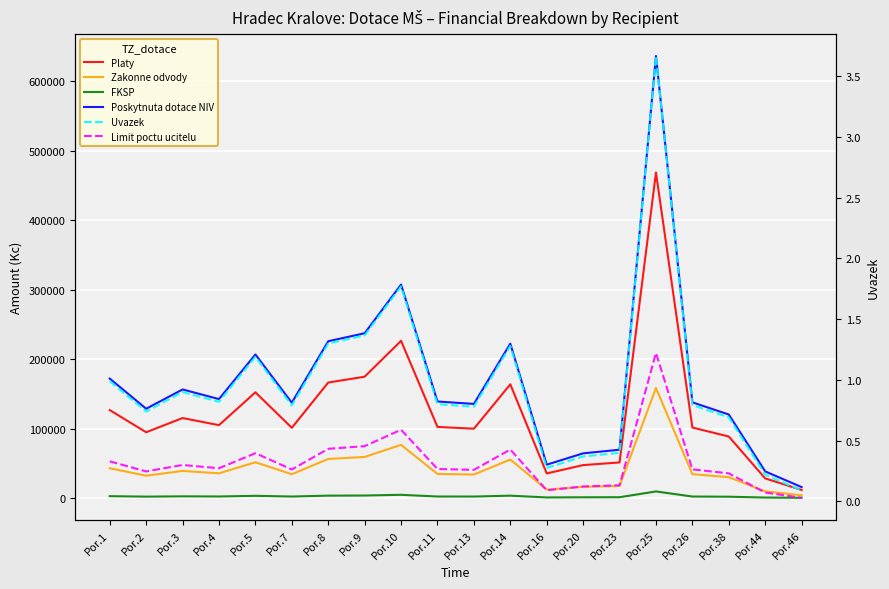

True or false: Uvazek and FKSP intersect in this chart.

False